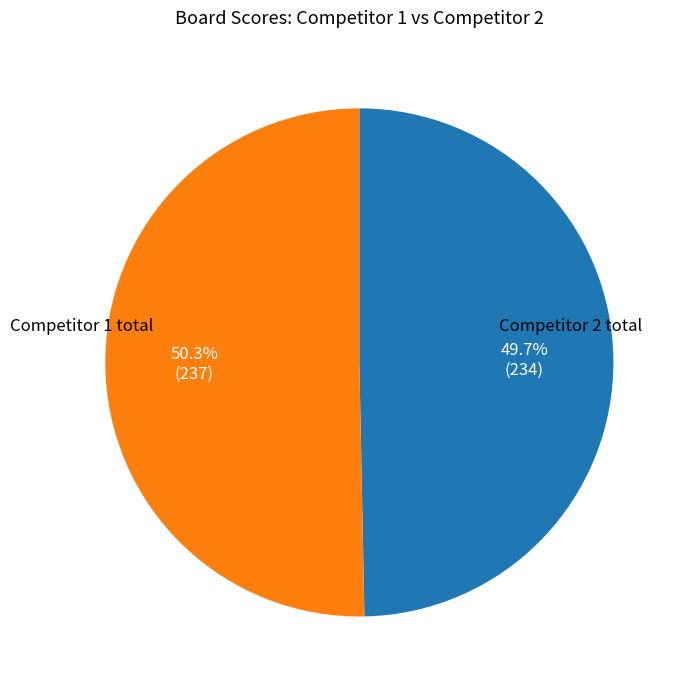

Is there any slice that represents more than half of the pie?

Yes